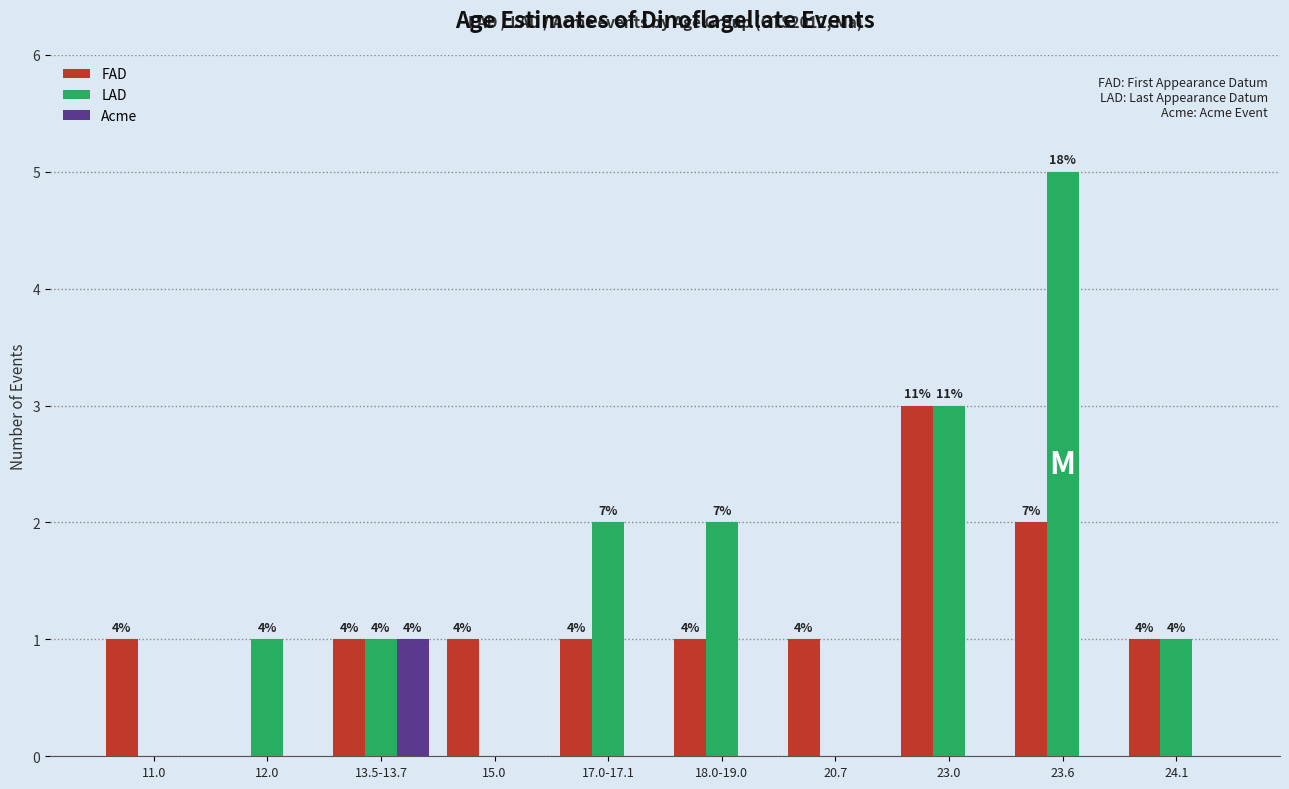

Are the bars horizontal?

No